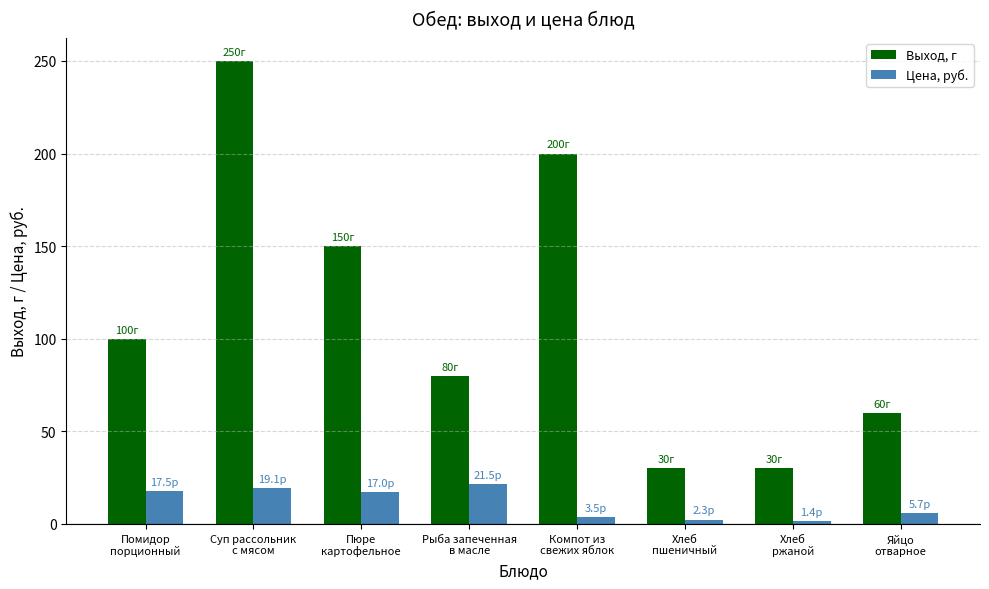

What is the average value of the Цена, руб. series?

11.0